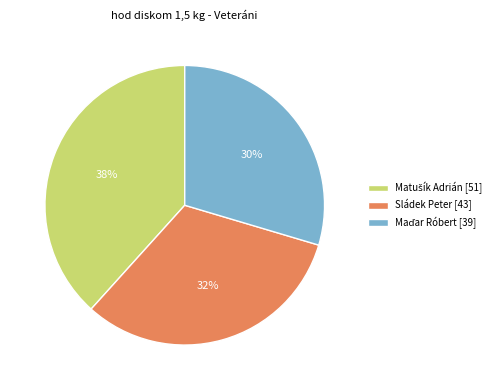

The Sládek Peter [43] slice represents 25% of the pie. True or false?

False